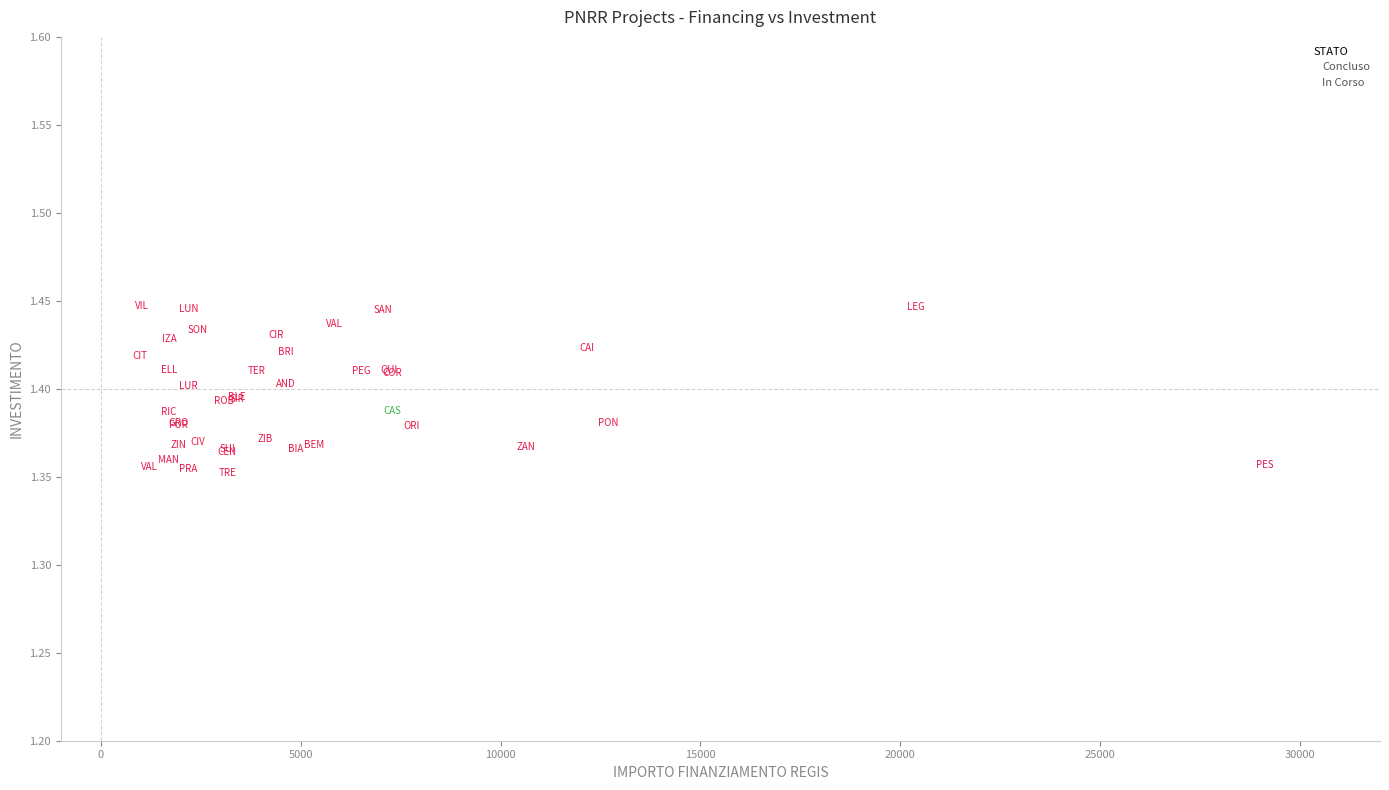

What are all the series names shown in the legend?

In Corso, Concluso